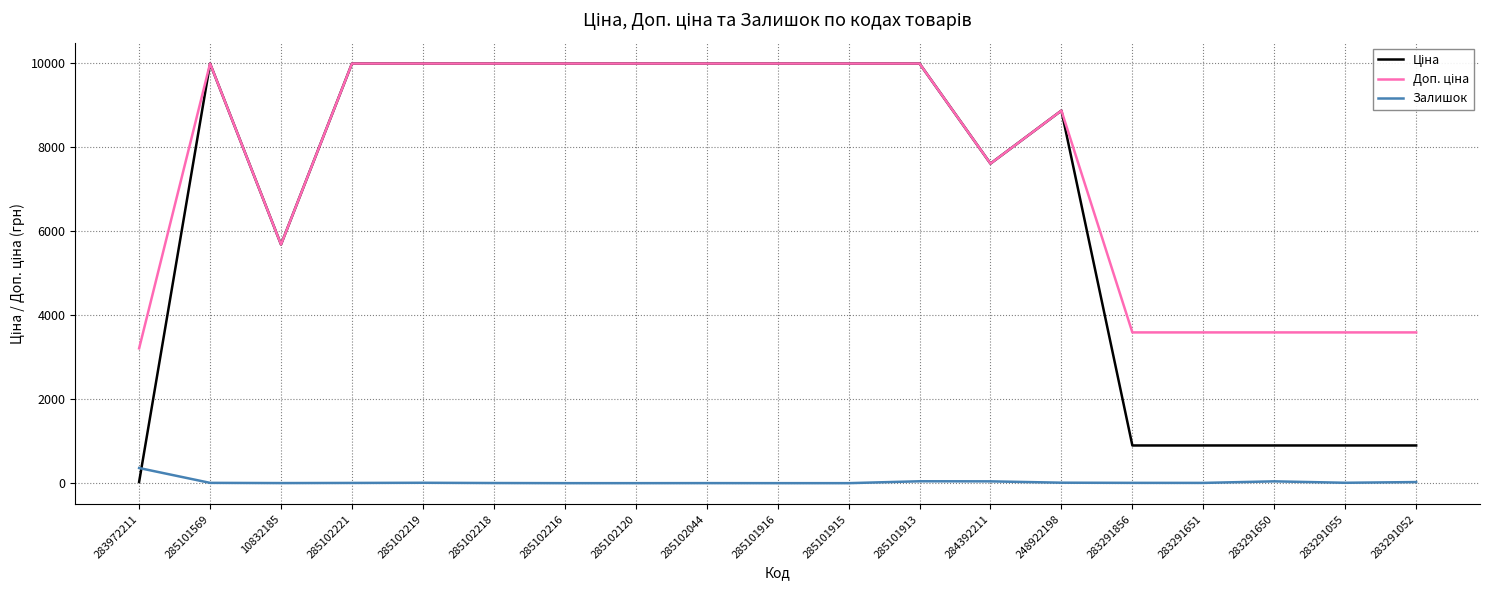

What is the maximum value shown in the chart?

9975.0